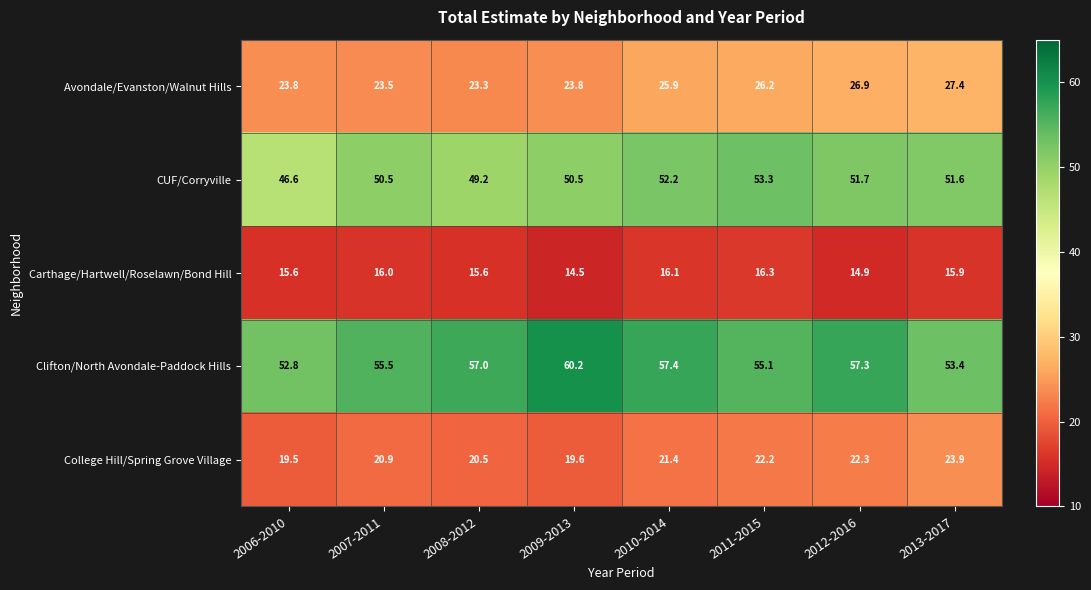

True or false: Carthage/Hartwell/Roselawn/Bond Hill has a value of 16.0 at 2007-2011.

True